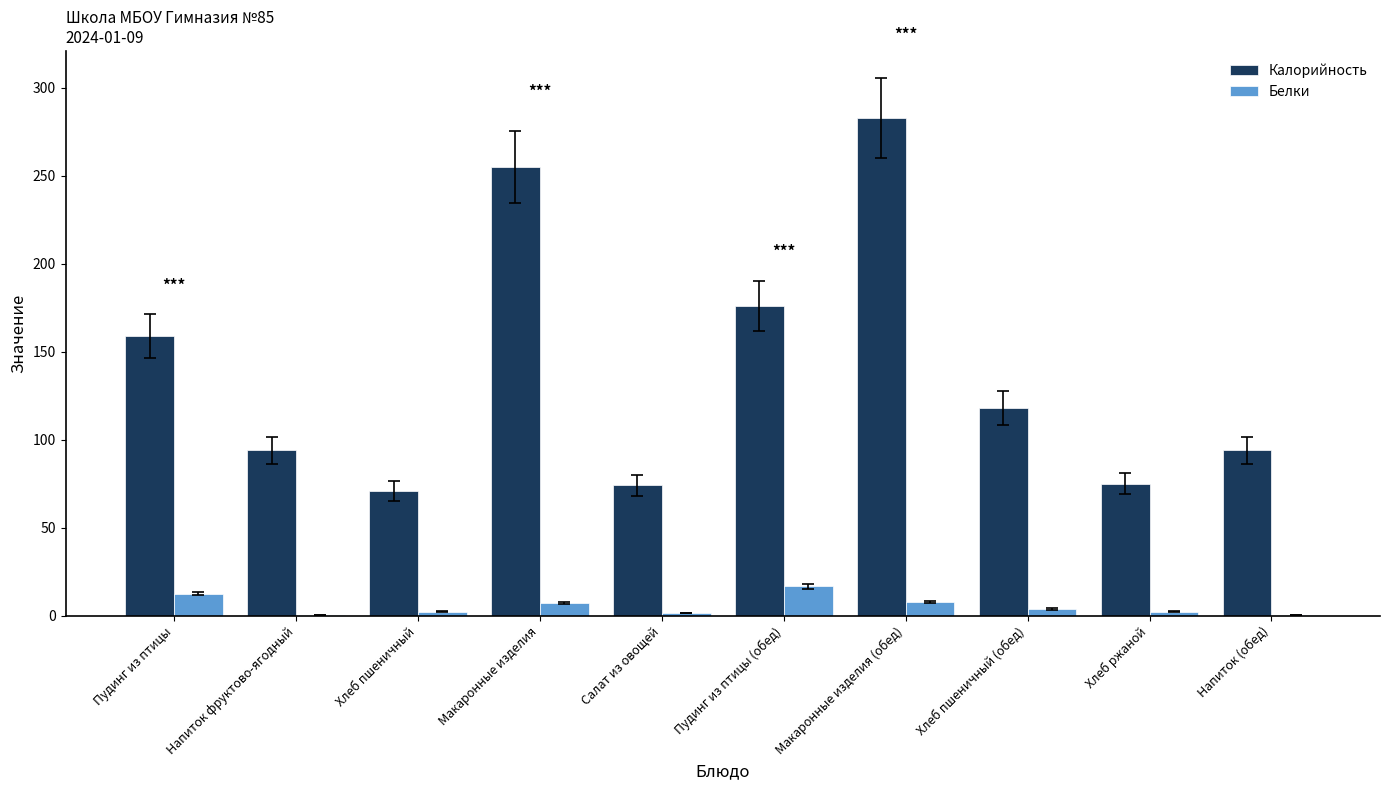

Is it true that Белки equals 16.8 at Пудинг из птицы (обед)?

True